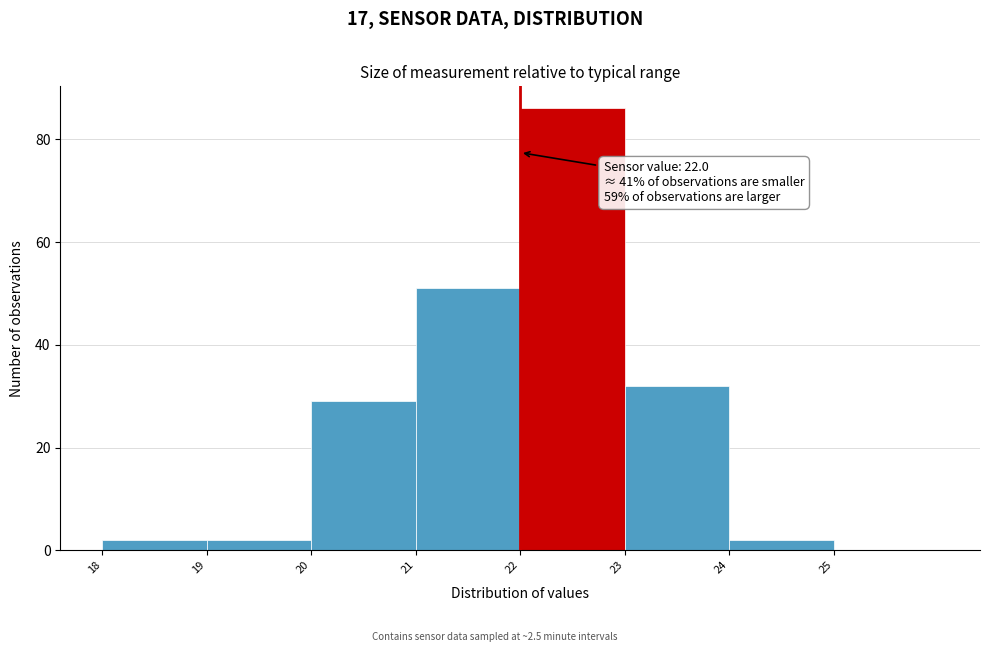

Over which range of the x-axis is the bar tallest?

22 to 23